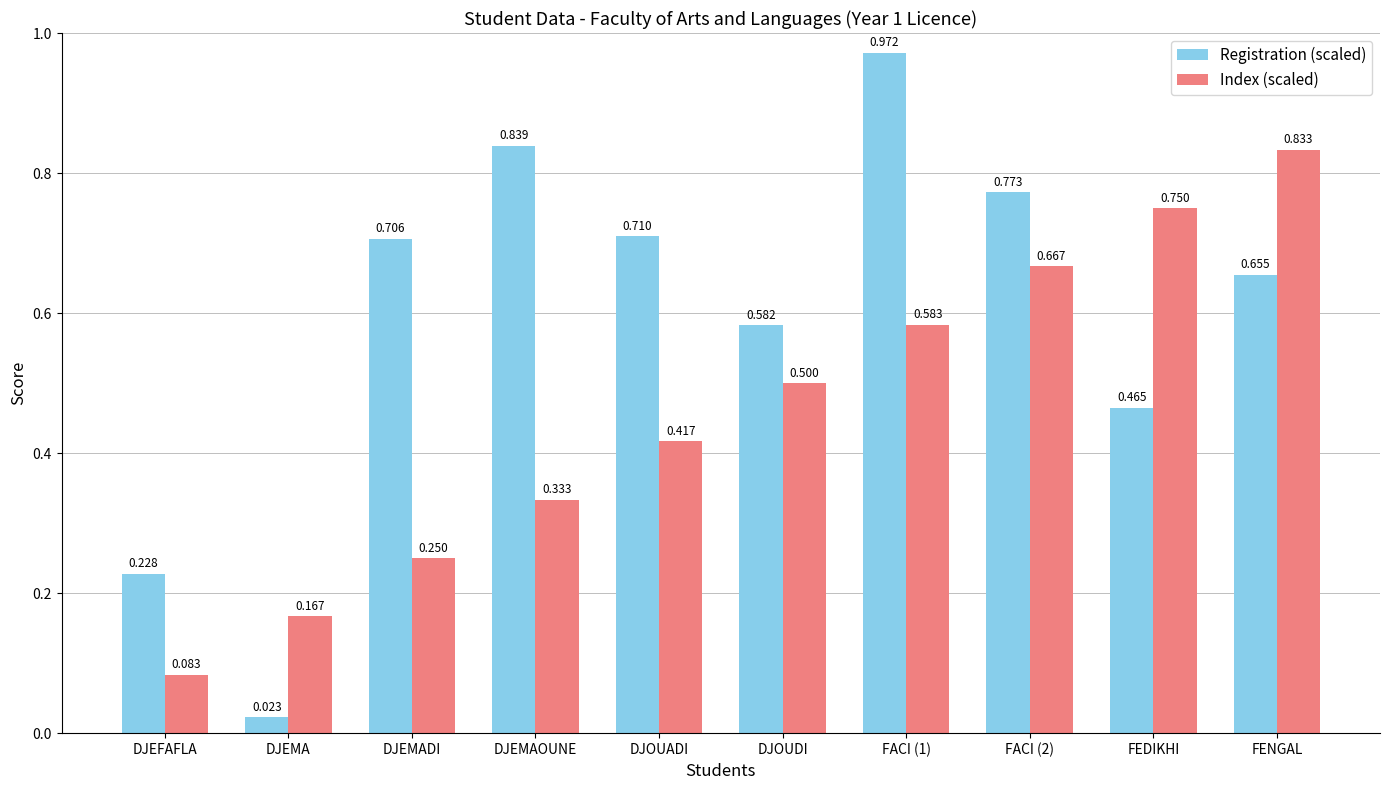

Where is Registration (scaled) nearest to the value 0?

DJEMA